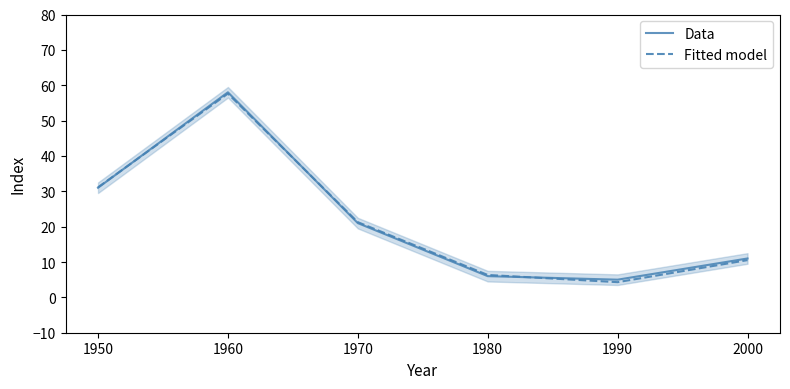

Does the chart display data point markers on the line(s)?

No